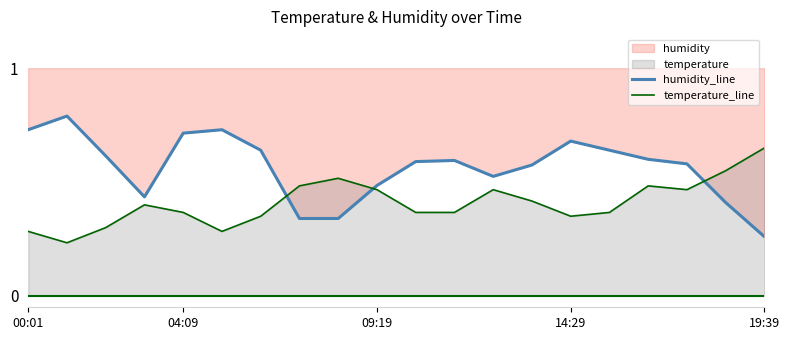

What is the maximum value shown in the chart?

0.8